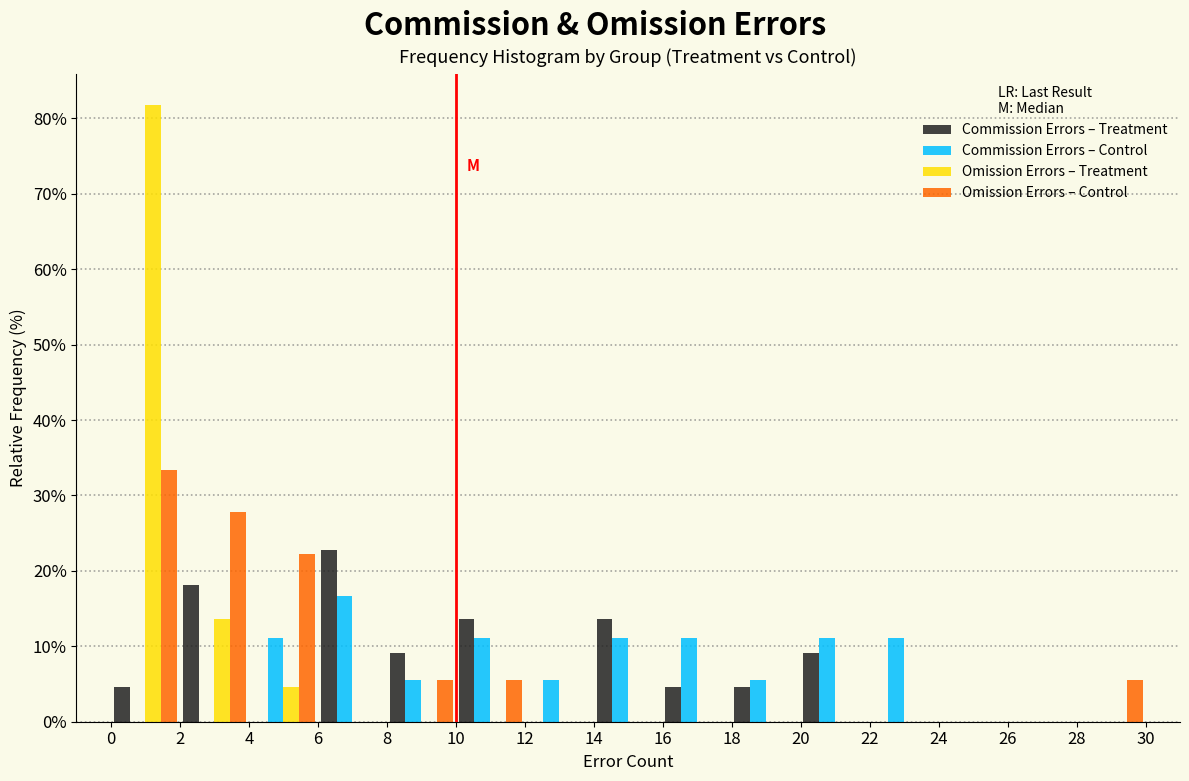

In the Omission Errors – Treatment series, which range on the x-axis has the tallest bar?

0 to 2